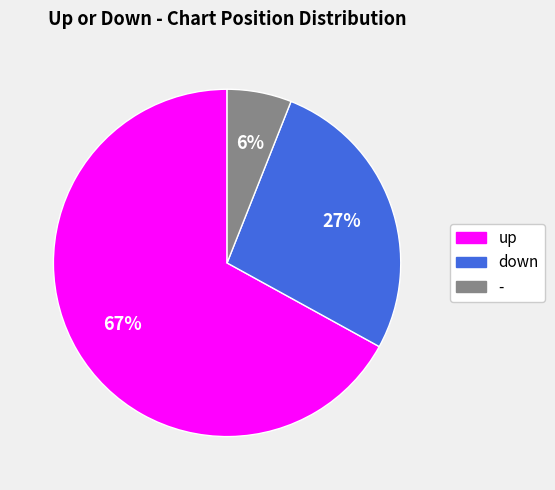

Is there a majority slice in this chart?

Yes